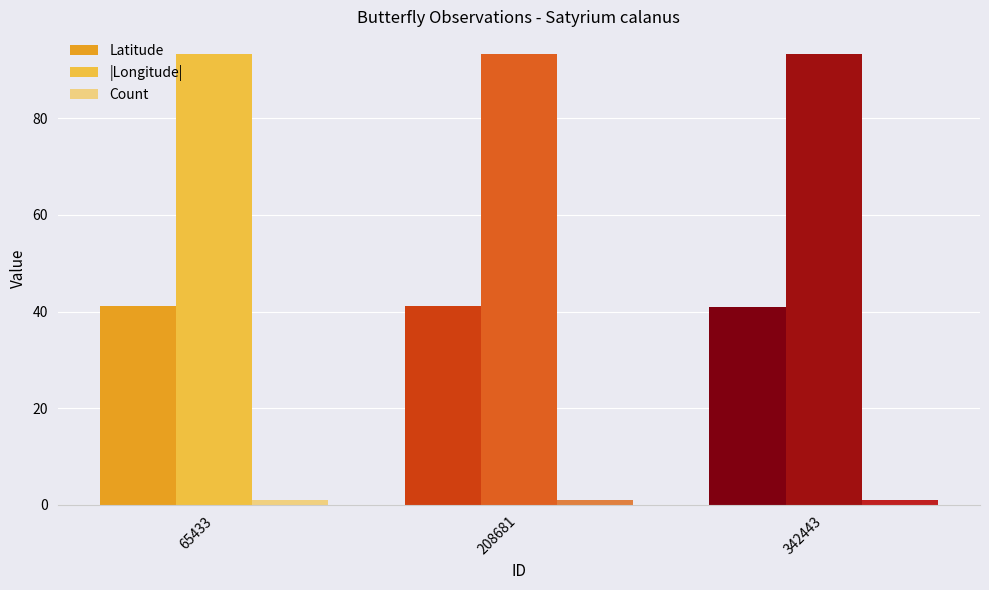

Rank the series by their average value, from highest to lowest.

|Longitude|, Latitude, Count